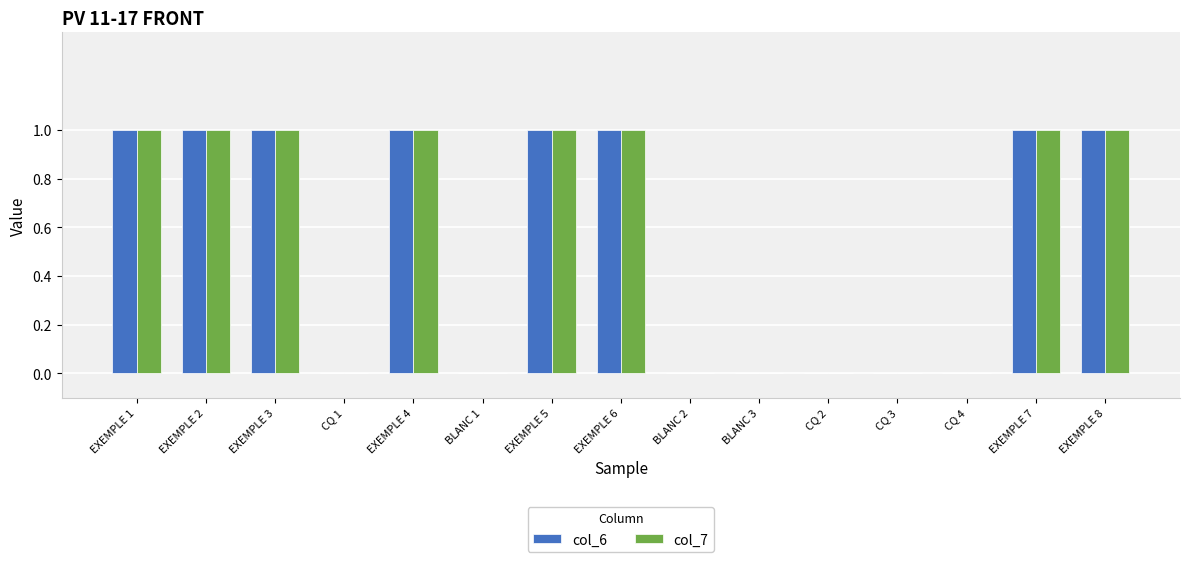

What is the sum of all col_6 values?

8